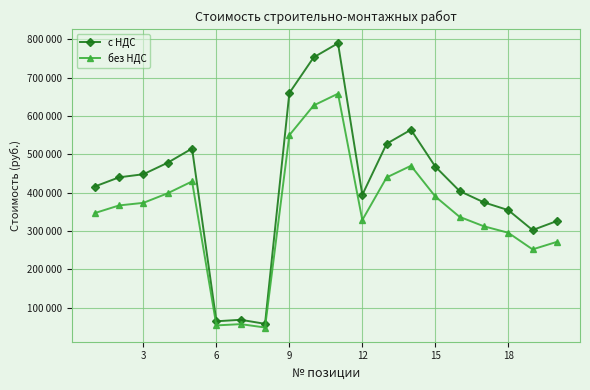

Does the chart have visible grid lines?

Yes